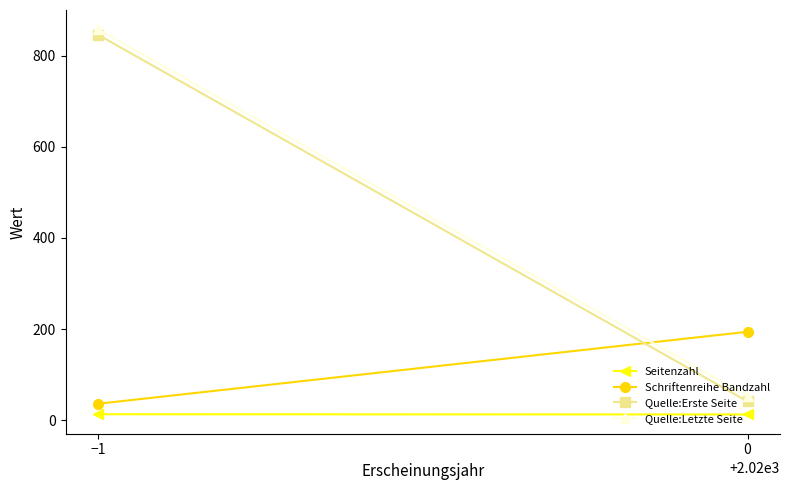

What is the spread (max minus min) of values at 0?

181.5